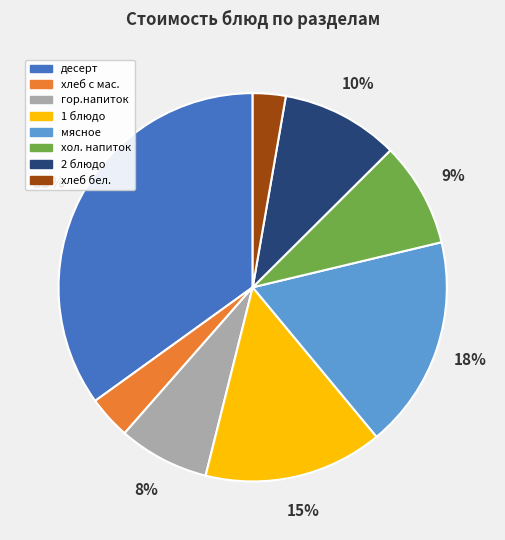

True or false: десерт accounts for 44% of the total.

False